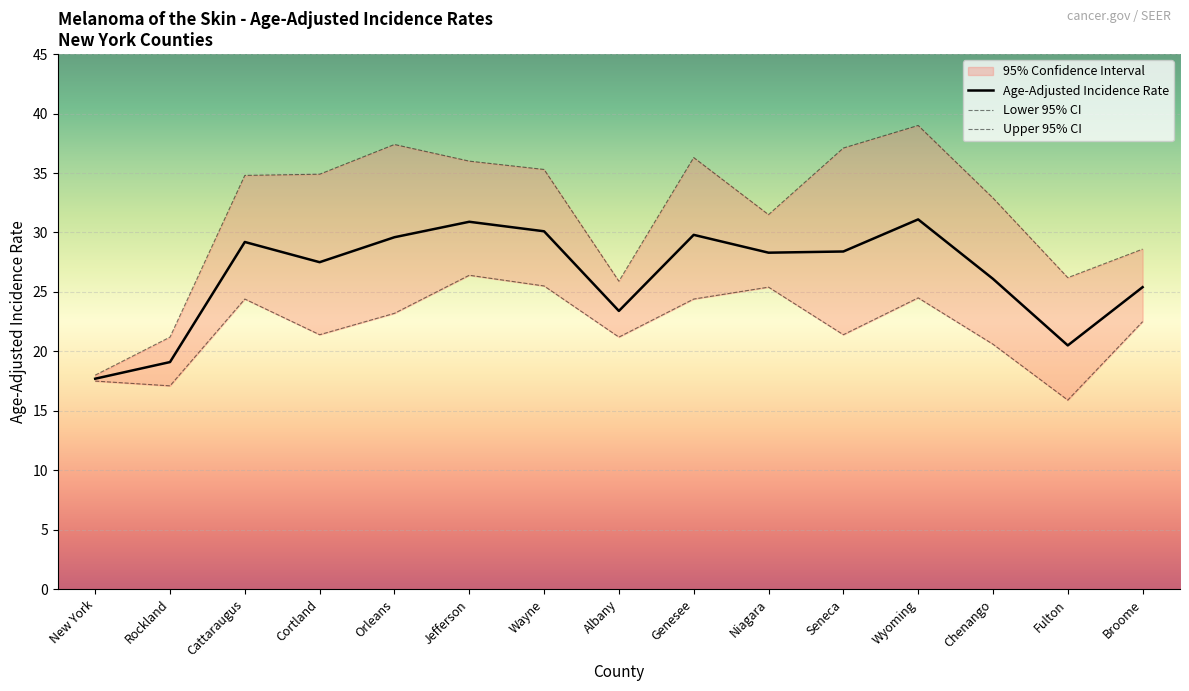

Count the number of categories in the chart.

15